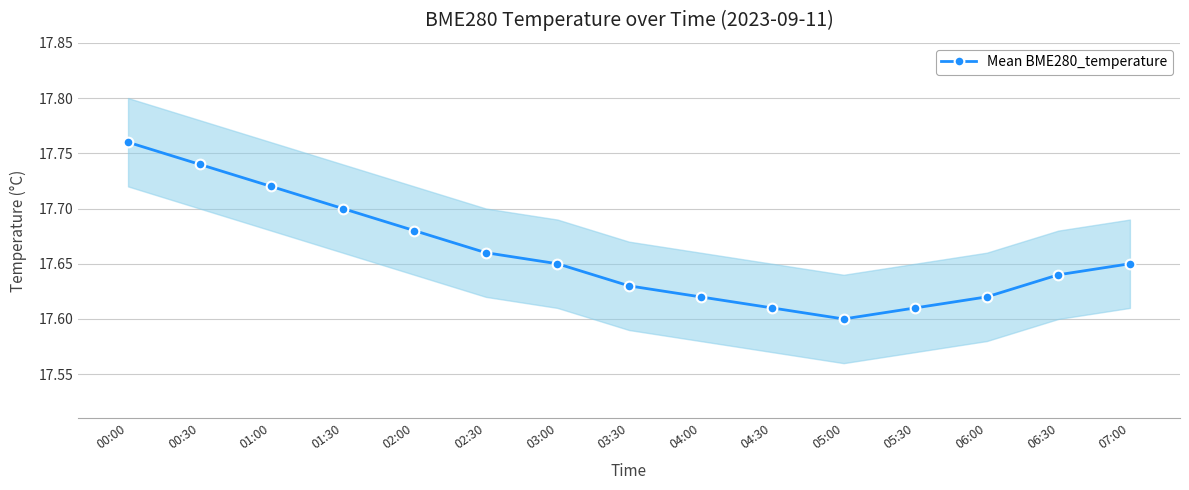

What is the difference between the values at 05:00 and 00:30?

0.1